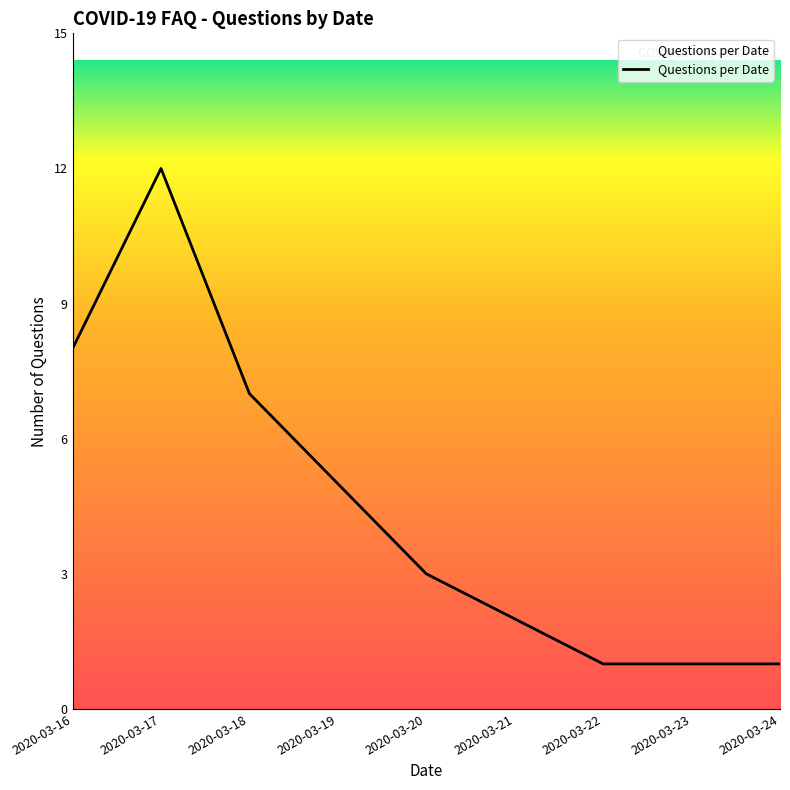

What is the sum of all values?

40